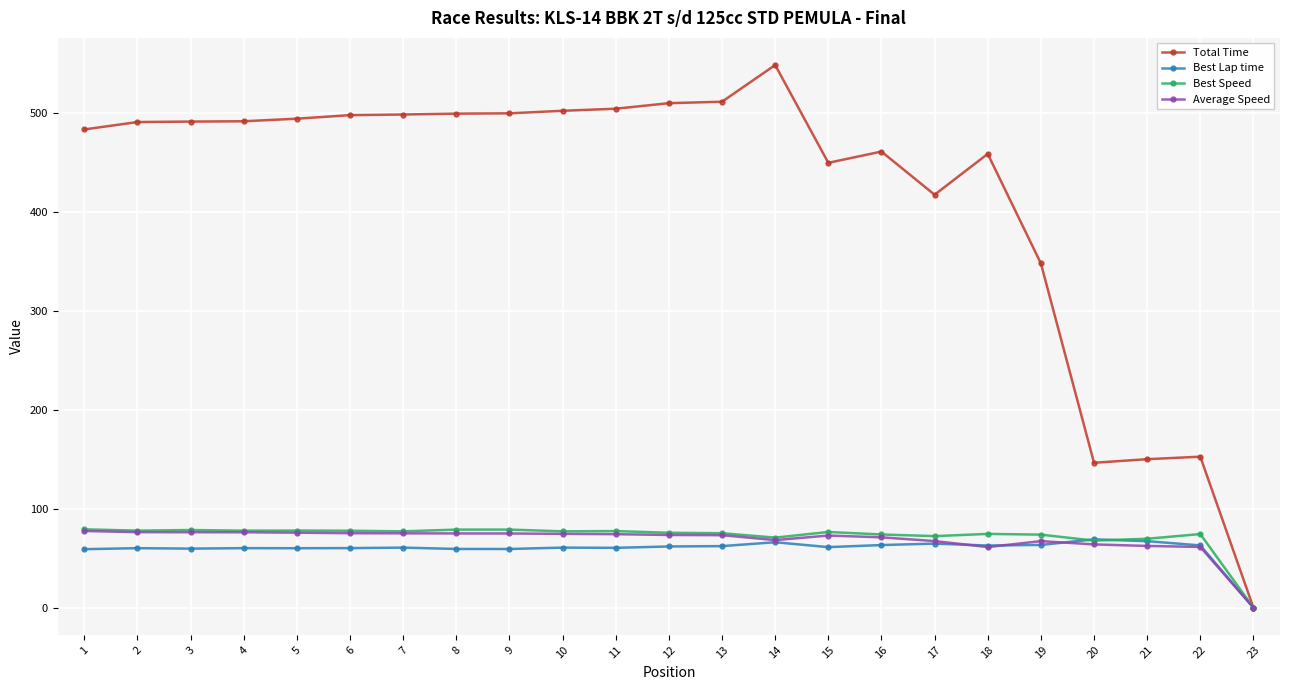

At which category is the sum across all series the highest?

14